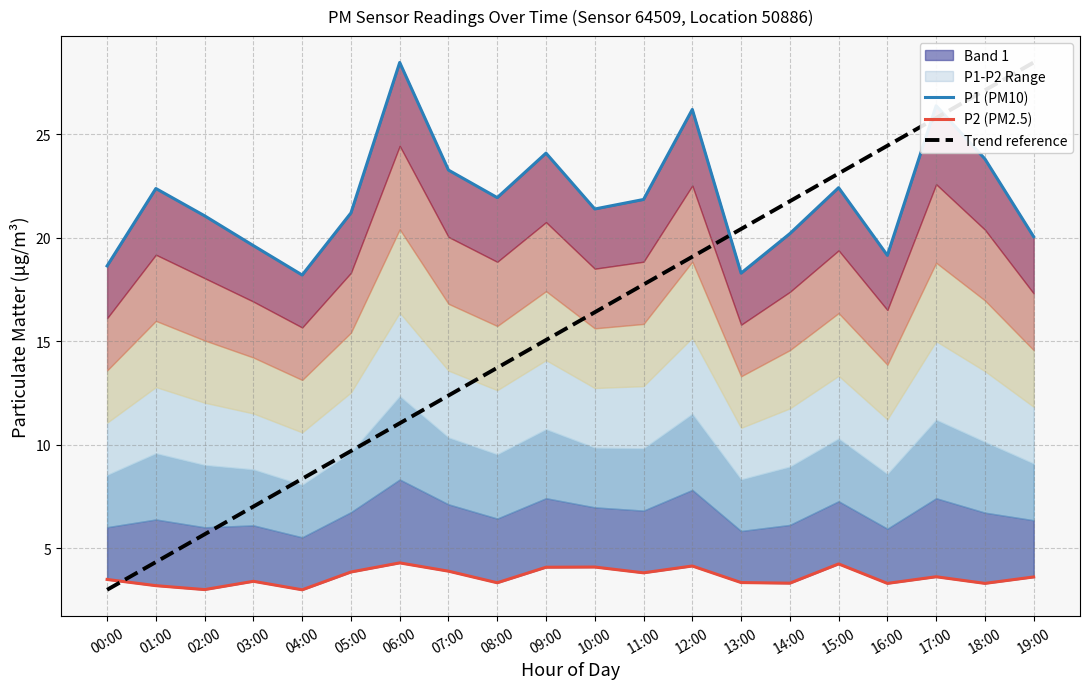

What is the label of the 8th point from the right?

12:00